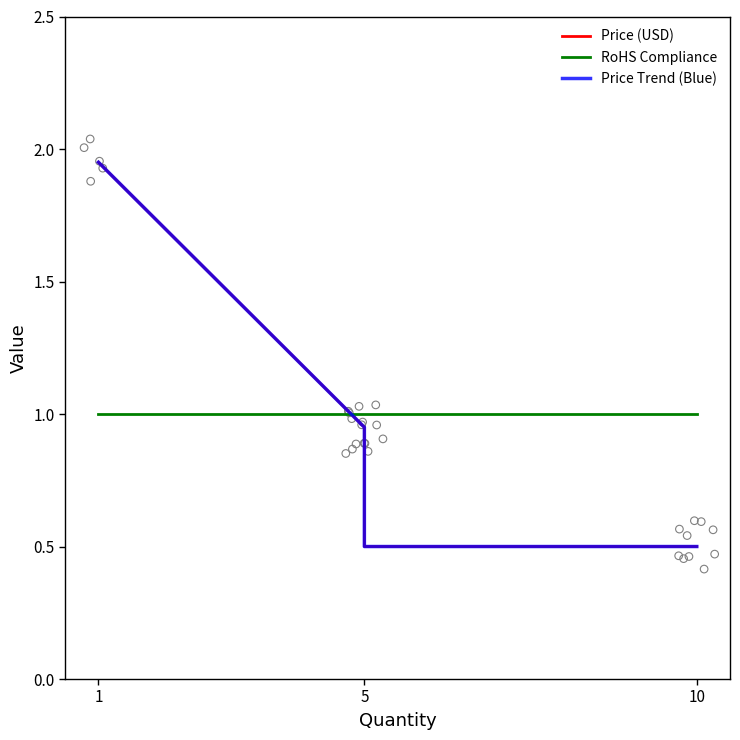

Which series has the widest spread of Y values?

Price (USD)